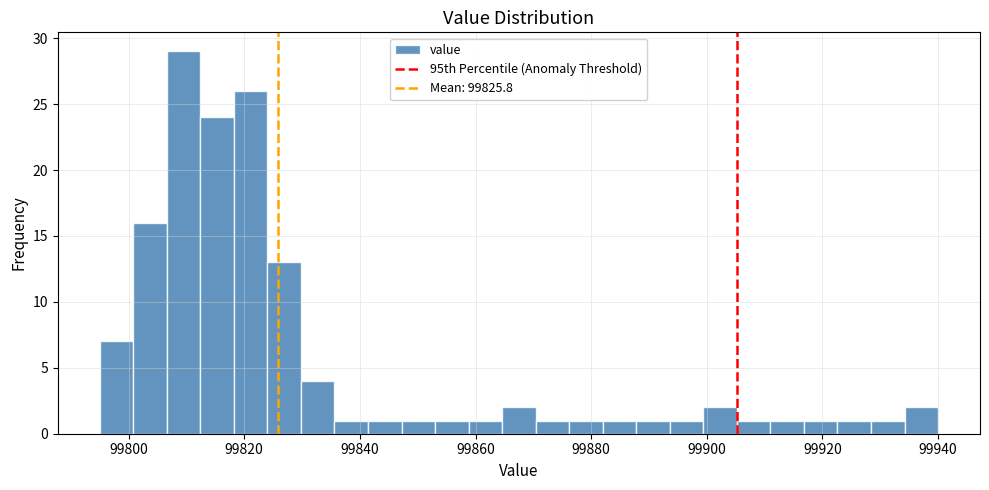

Read against the x-axis, roughly where is the centre of the tallest bar?

99810